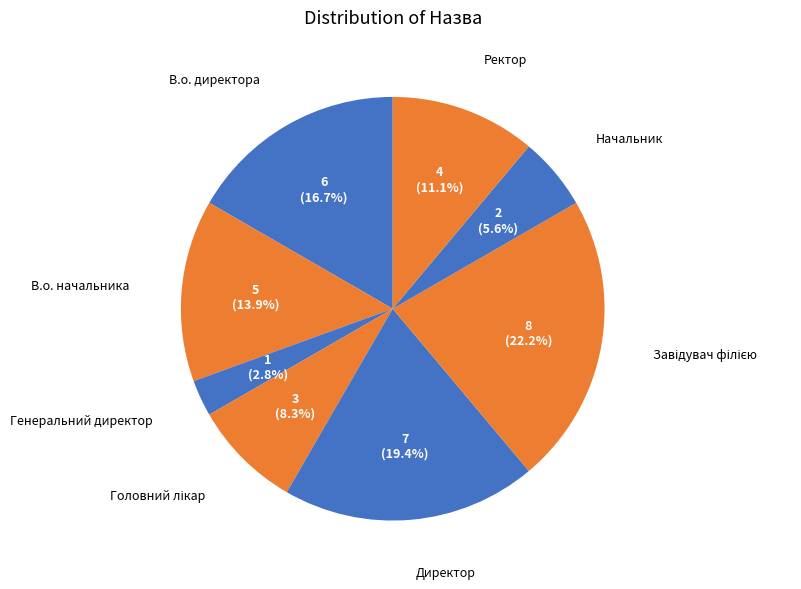

How many slices are in this pie chart?

8